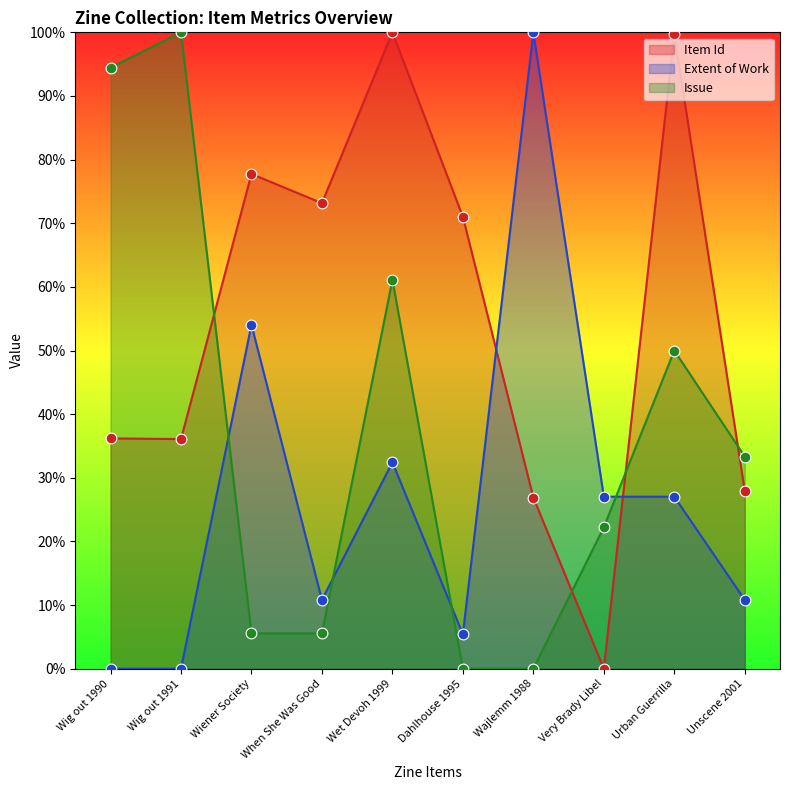

What is the total value across all series at Very Brady Libel?

49.2